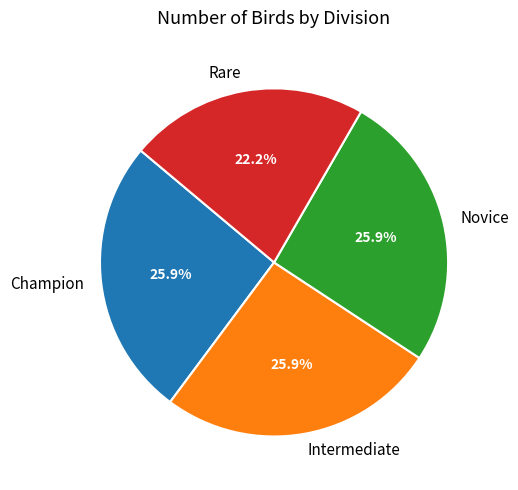

To the nearest percent, what is the difference between the largest and smallest slice percentages?

4%